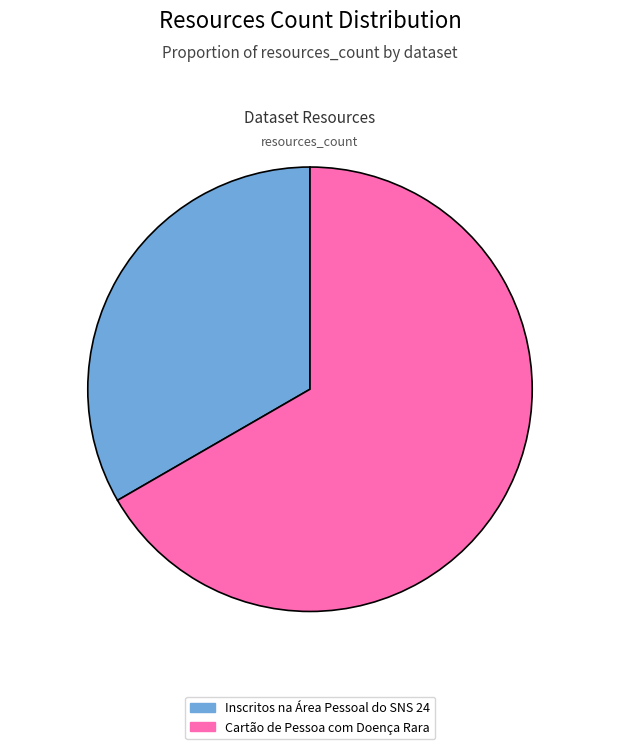

Which has a higher value, Inscritos na Área Pessoal do SNS 24 or Cartão de Pessoa com Doença Rara?

Cartão de Pessoa com Doença Rara